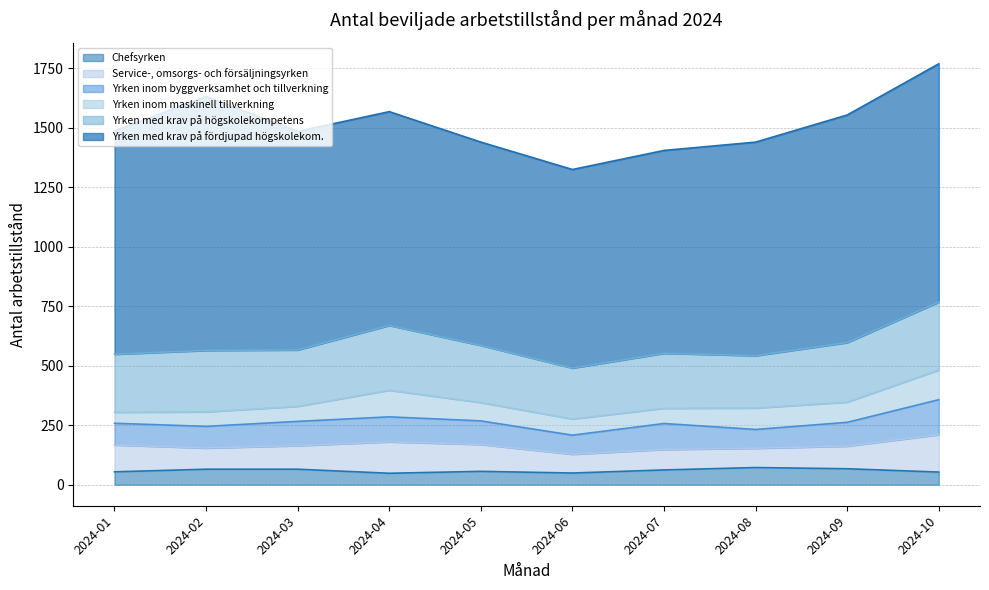

Which series has the largest total across all categories?

Yrken med krav på fördjupad högskolekom.